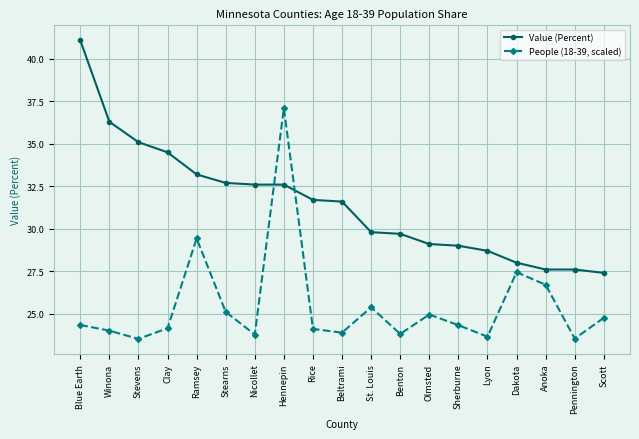

What is the label of the 2nd point from the left?

Winona